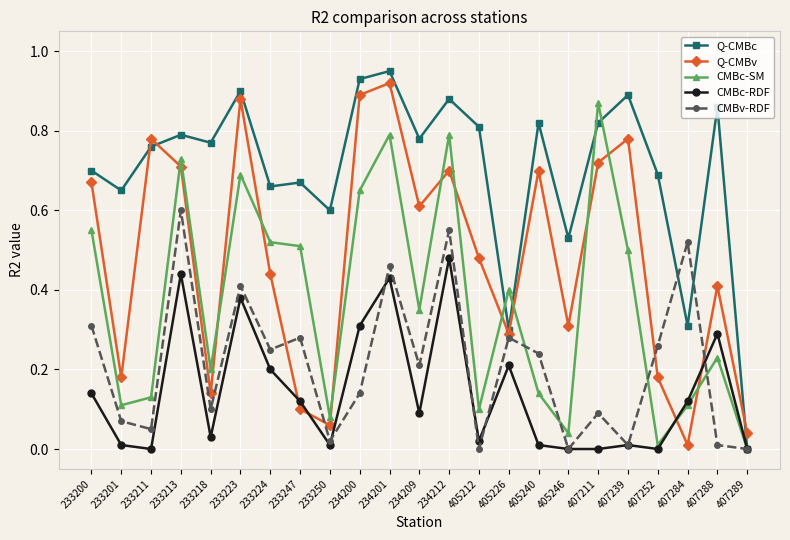

Where do CMBv-RDF and Q-CMBv first cross each other?

233224 and 233247